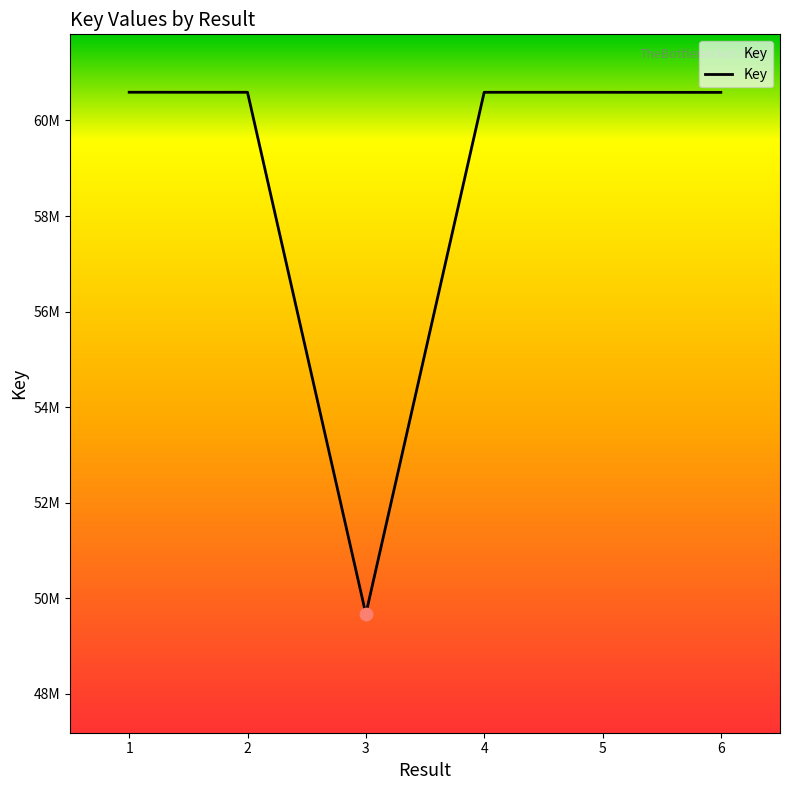

Between 4 and 5, which is larger?

4